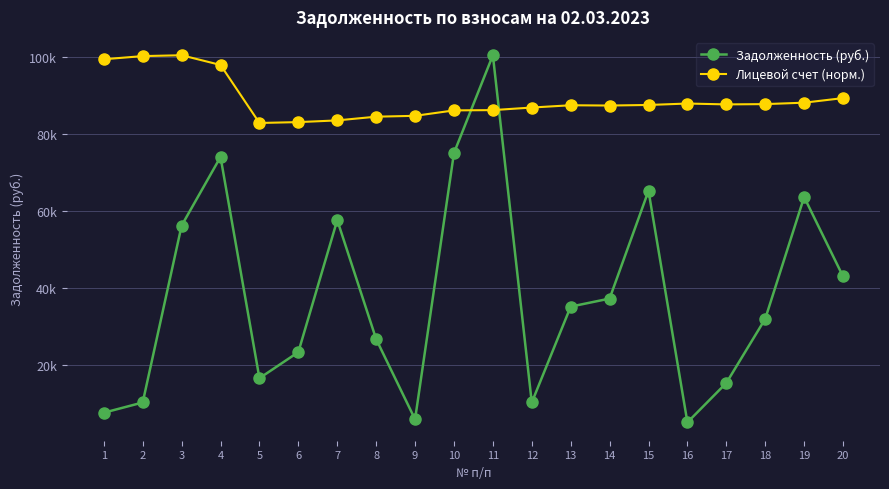

At which category is the sum across all series the highest?

11